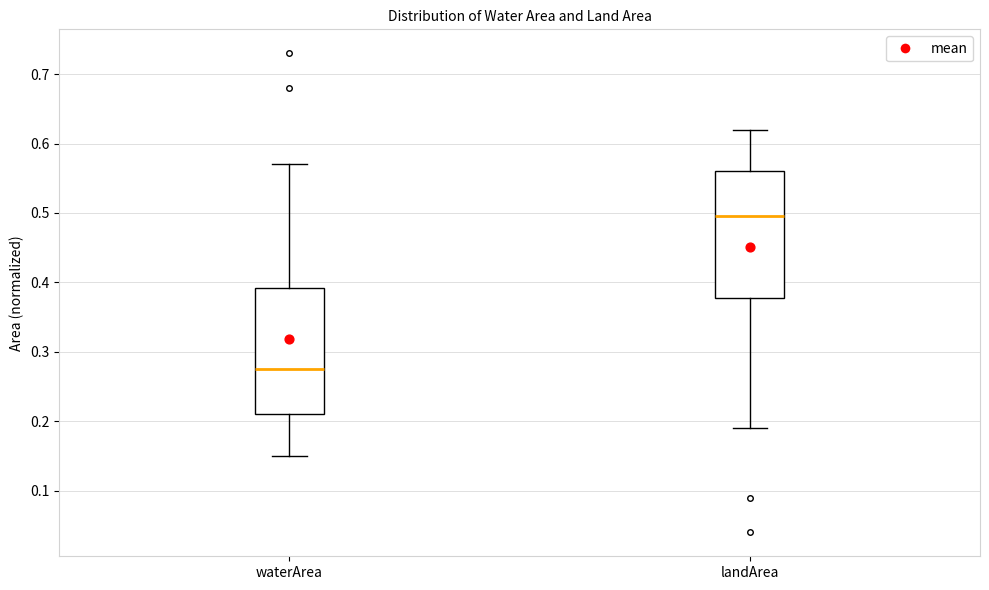

Where does the upper whisker of the box for waterArea end on the y-axis? The values are not printed on the chart, so give them approximately, as read against the axis.

0.57